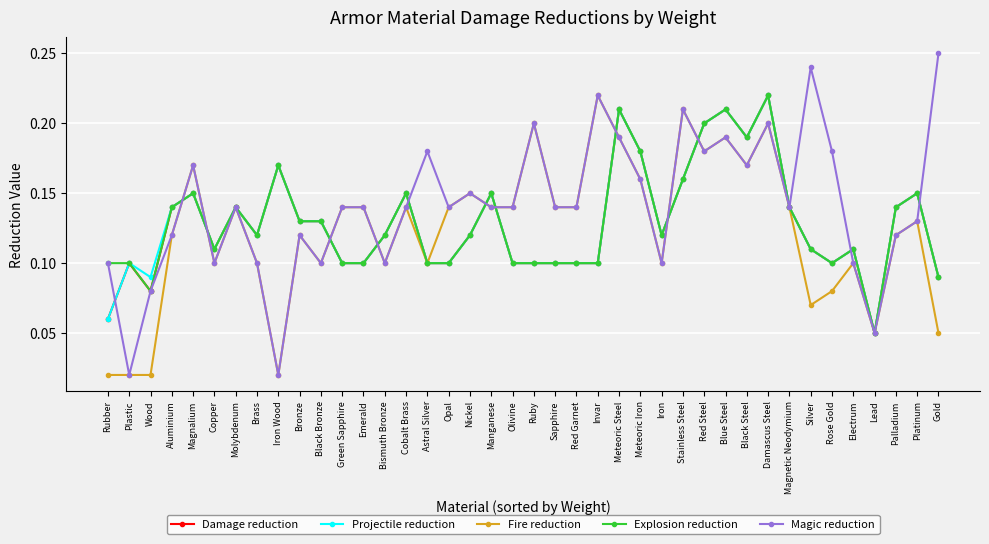

Count the Explosion reduction values in the range 0 to 1.

40